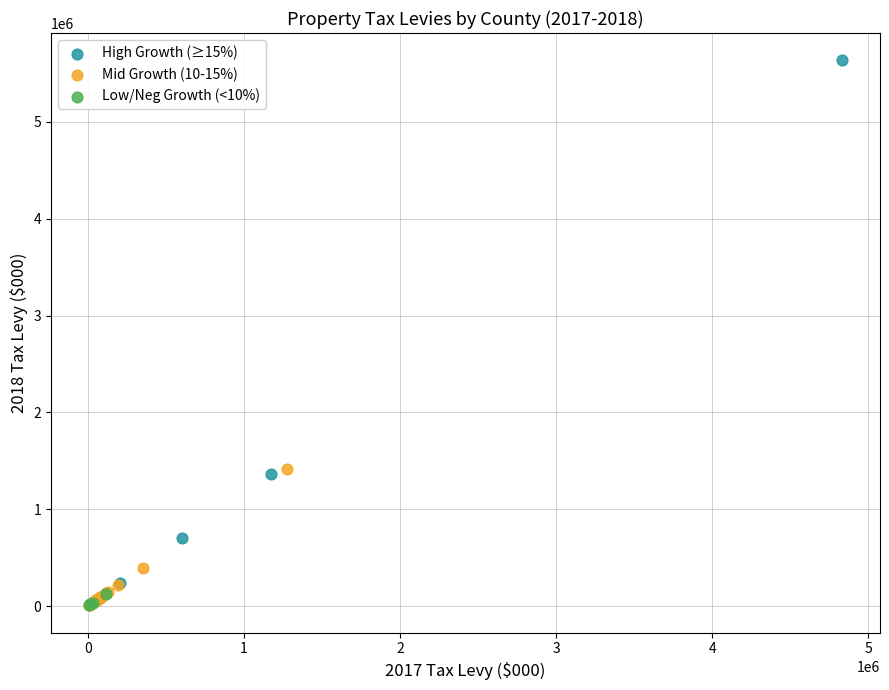

Which series contains the highest Y value?

High Growth (≥15%)